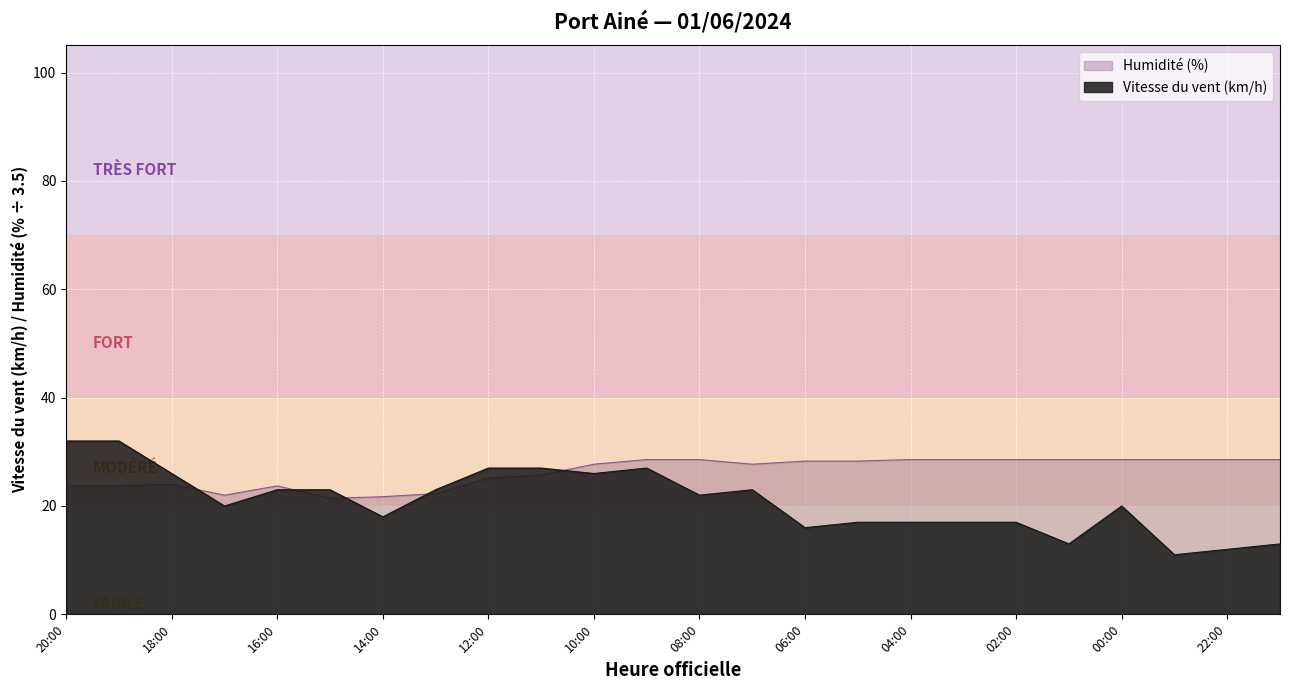

What is the total value across all series at 05:00?

45.3